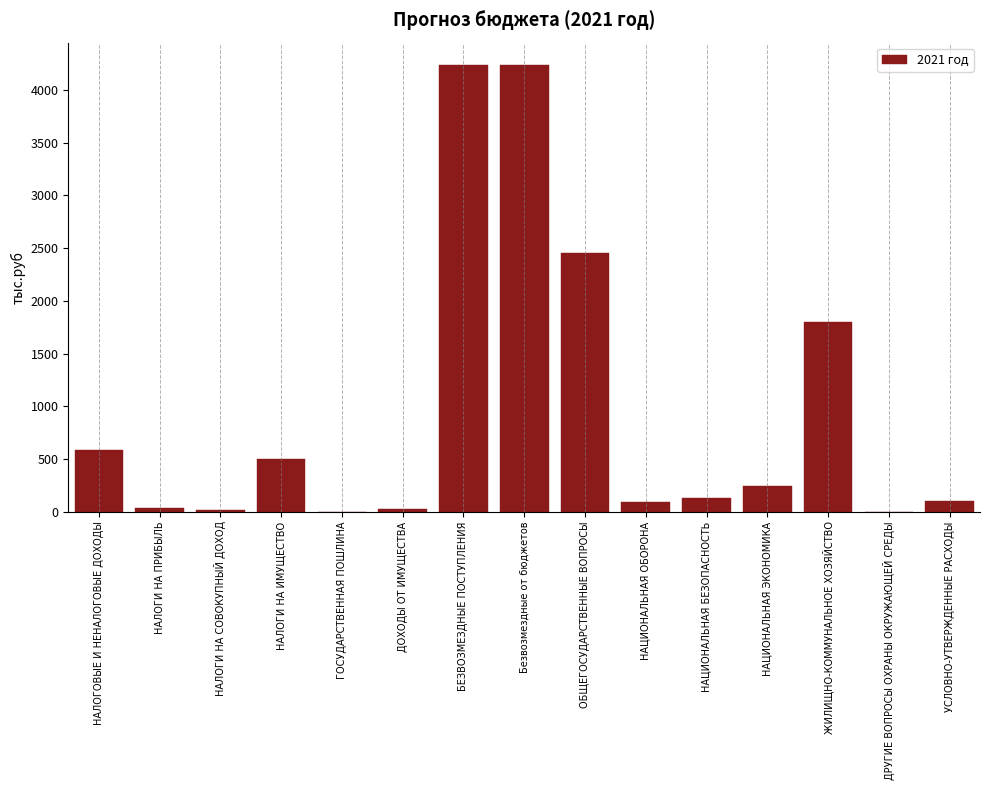

What is the change in value from НАЛОГОВЫЕ И НЕНАЛОГОВЫЕ ДОХОДЫ to НАЦИОНАЛЬНАЯ БЕЗОПАСНОСТЬ?

-452.0